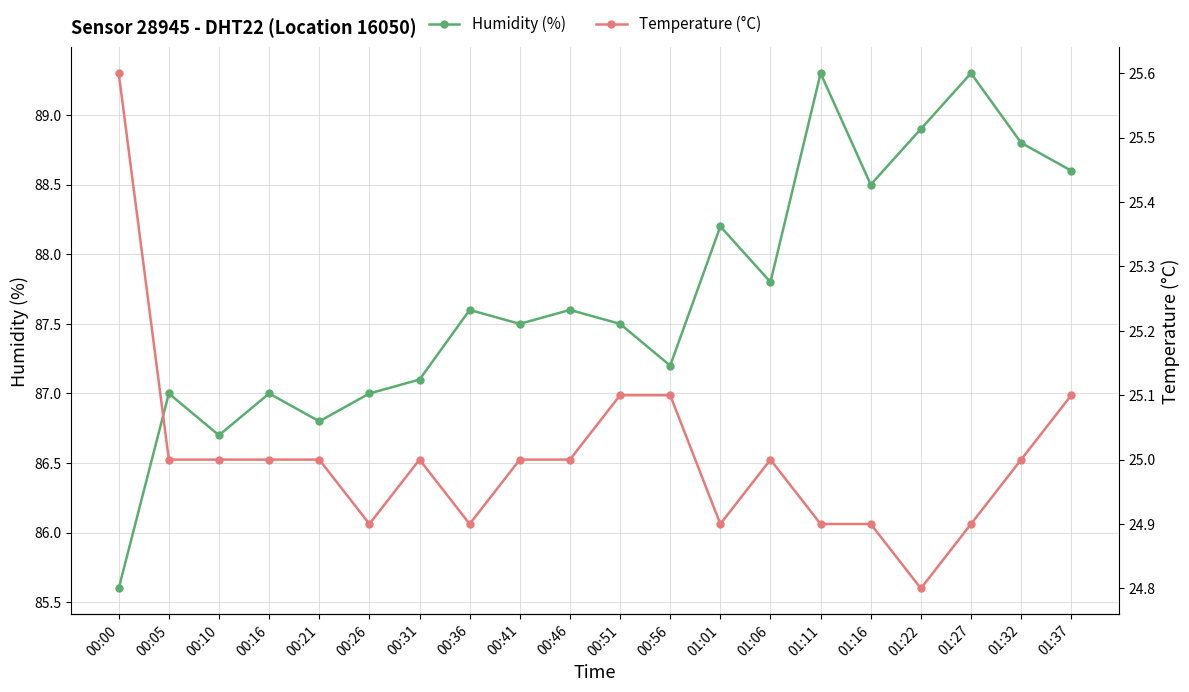

Does the chart display data point markers on the line(s)?

Yes